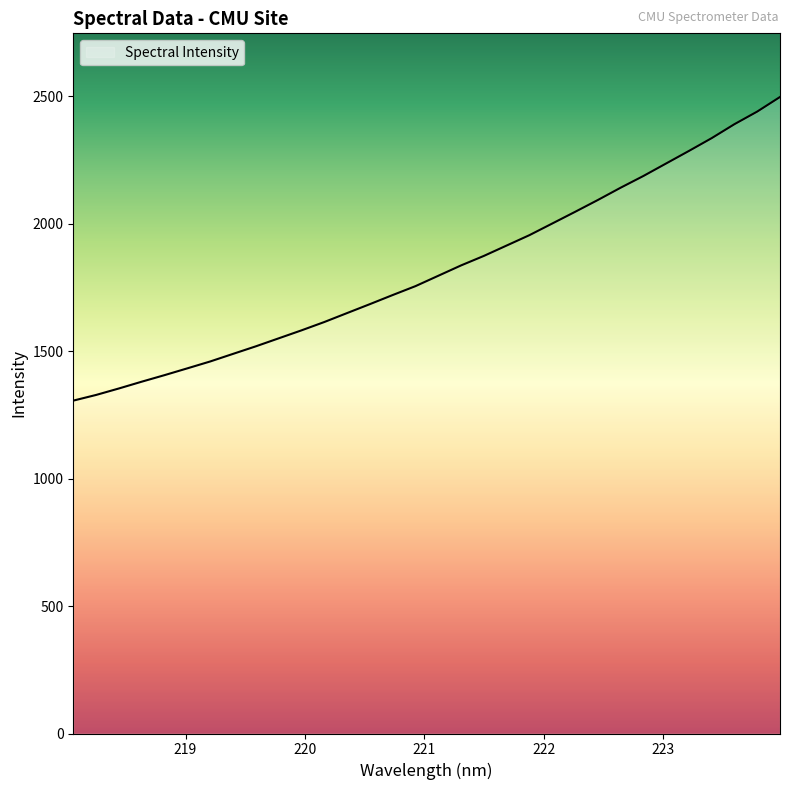

True or false: there are more than 2 points higher than both neighbors.

False